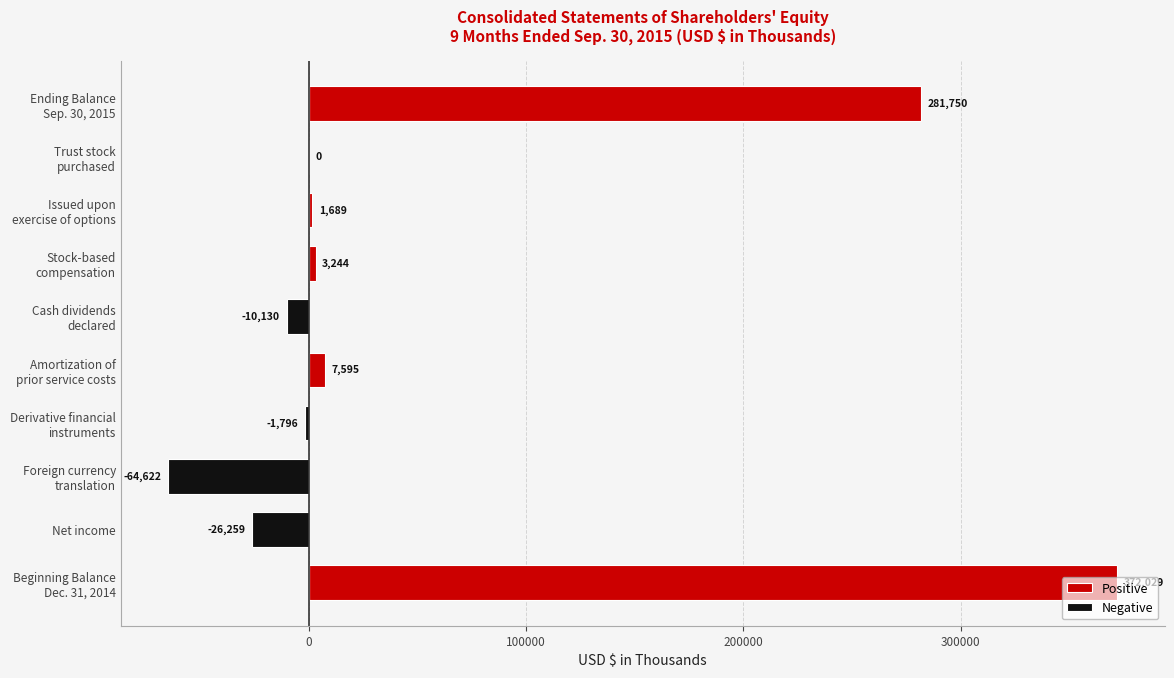

What is the average value of the Negative series?

-10281